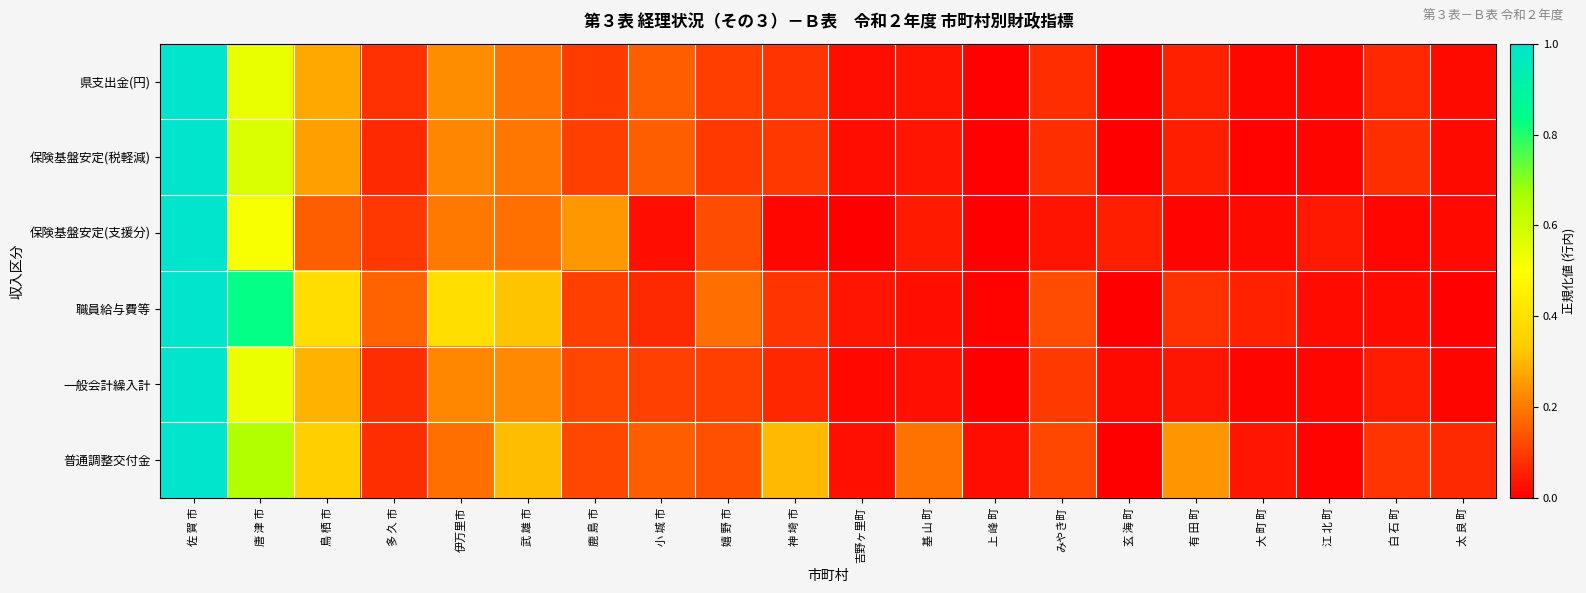

Which series has the largest range (max minus min)?

県支出金(円)